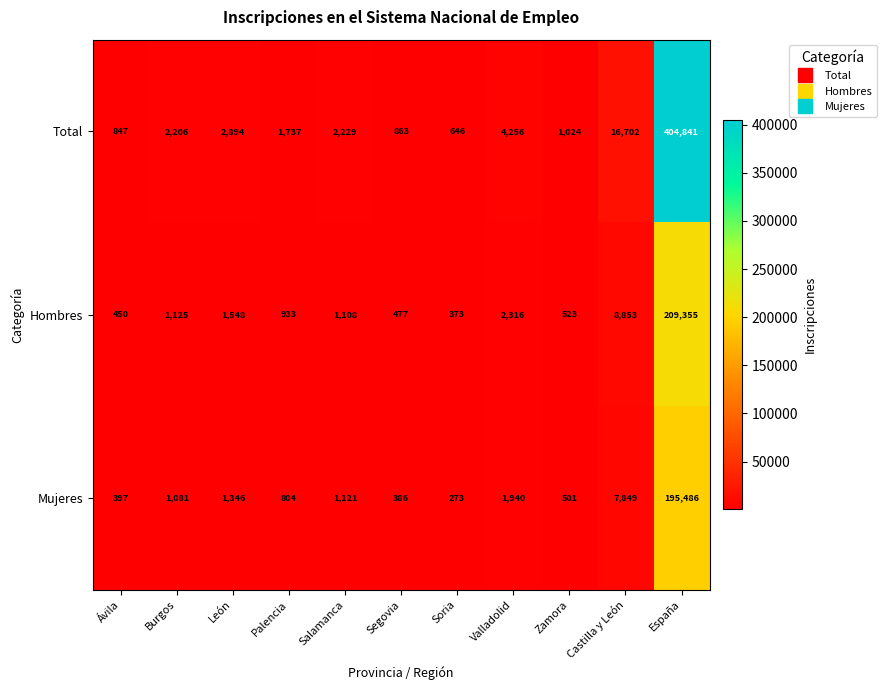

How many series are shown in this chart?

3